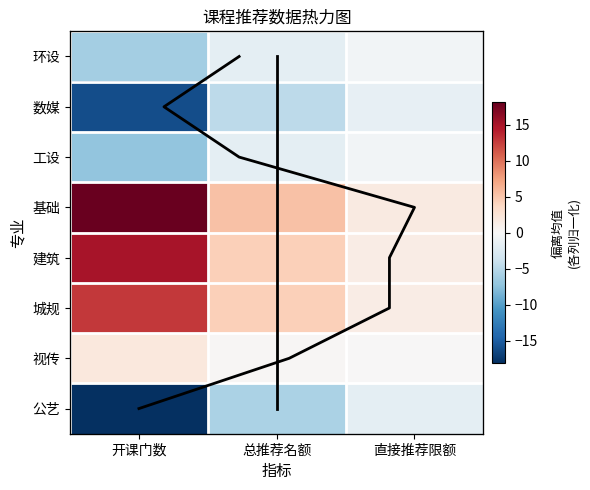

What is the spread (max minus min) of values at 直接推荐限额?

3.3